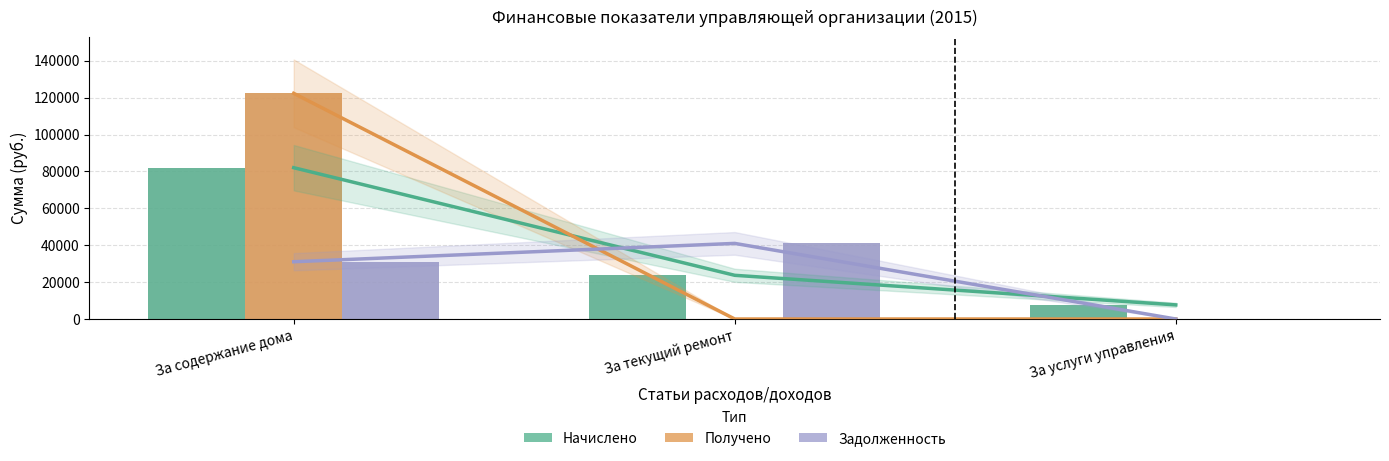

Rank the series at За текущий ремонт from highest to lowest value.

Задолженность, Начислено, Получено